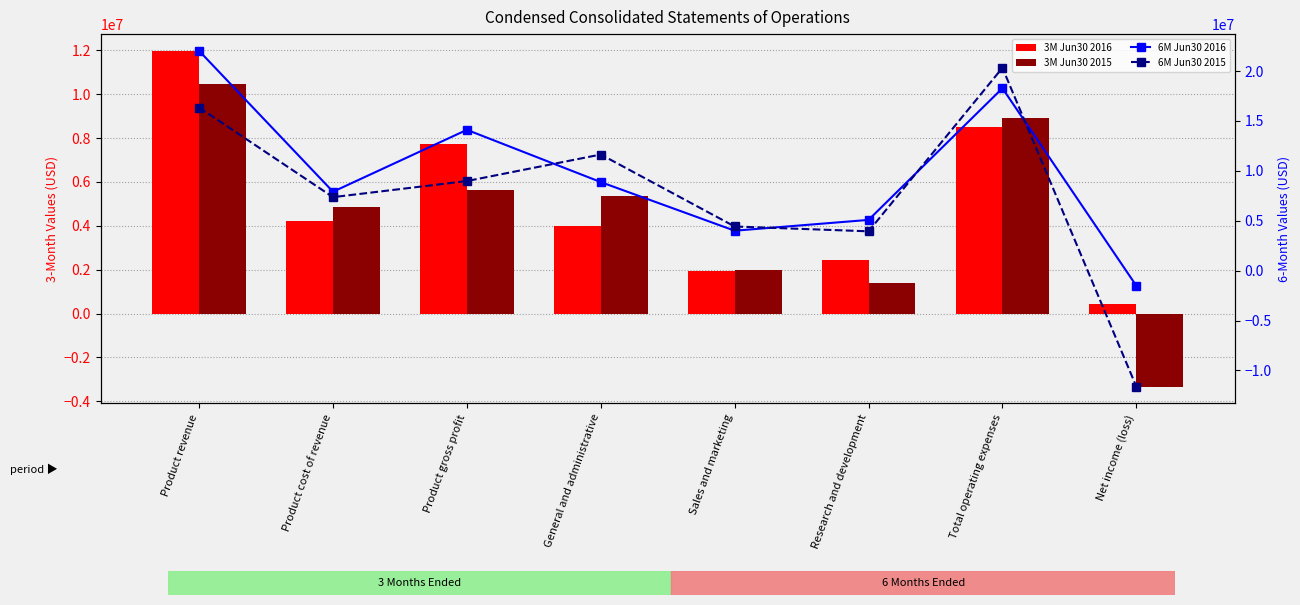

True or false: 6M Jun30 2015 has a value of 19719452 at General and administrative.

False